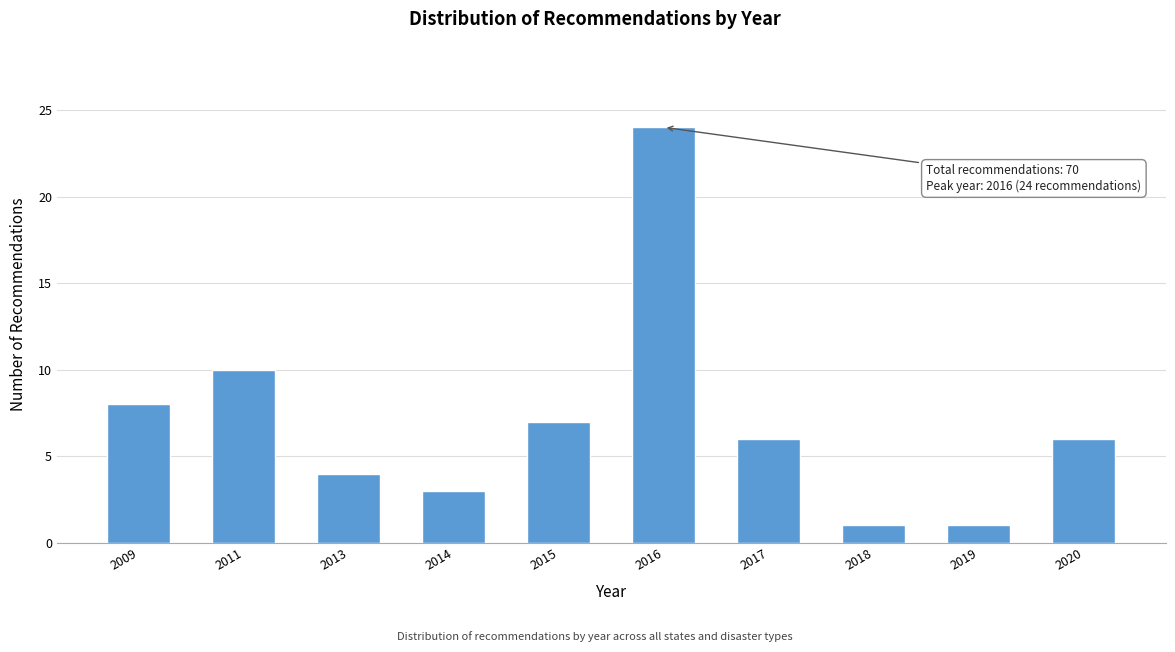

Reading right to left, list all the values displayed in this chart.

2020=6	2019=1	2018=1	2017=6	2016=24	2015=7	2014=3	2013=4	2011=10	2009=8